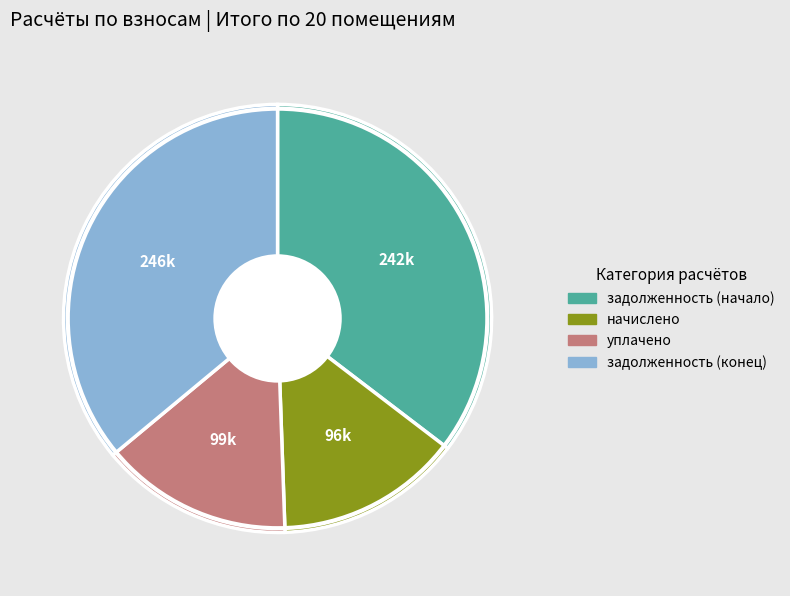

Is there any slice that represents more than half of the pie?

No